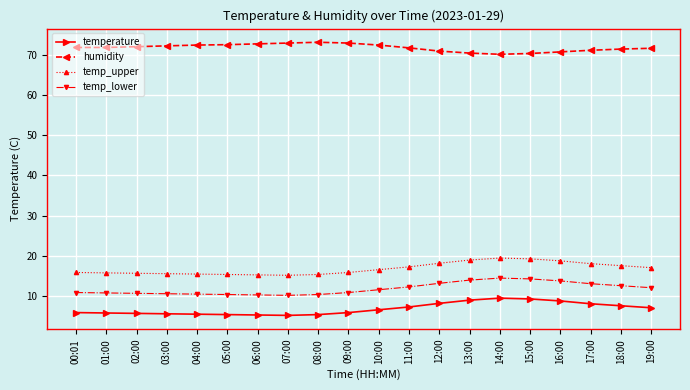

What is the difference between the humidity values at 17:00 and 16:00?

0.4